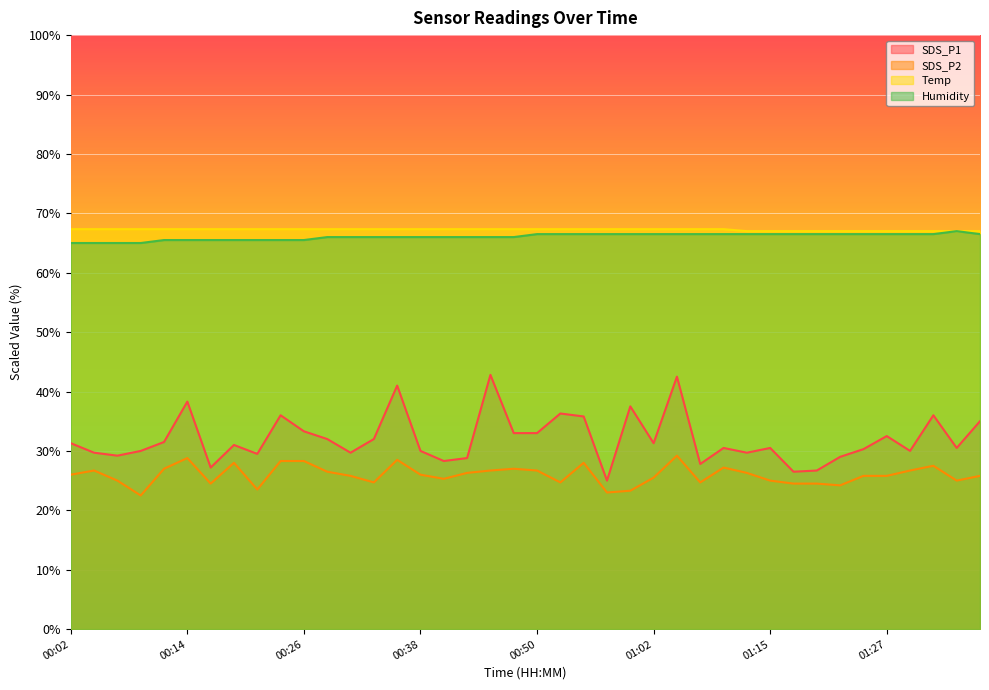

True or false: Temp has more than 0 points higher than both neighbors.

False